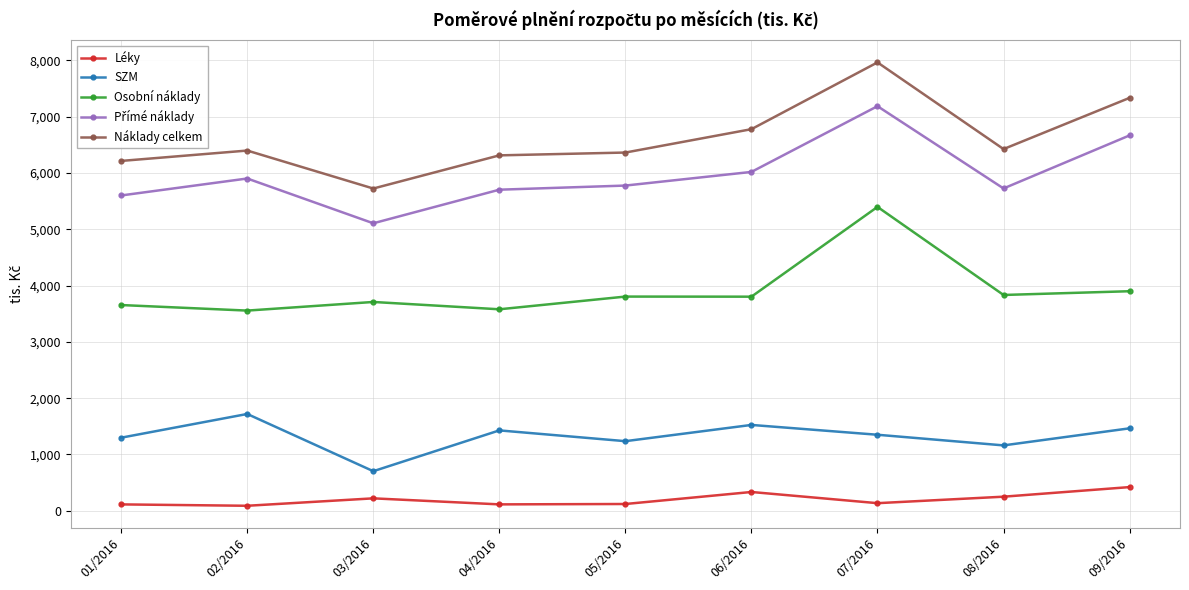

True or false: Léky and Náklady celkem cross at least once.

False